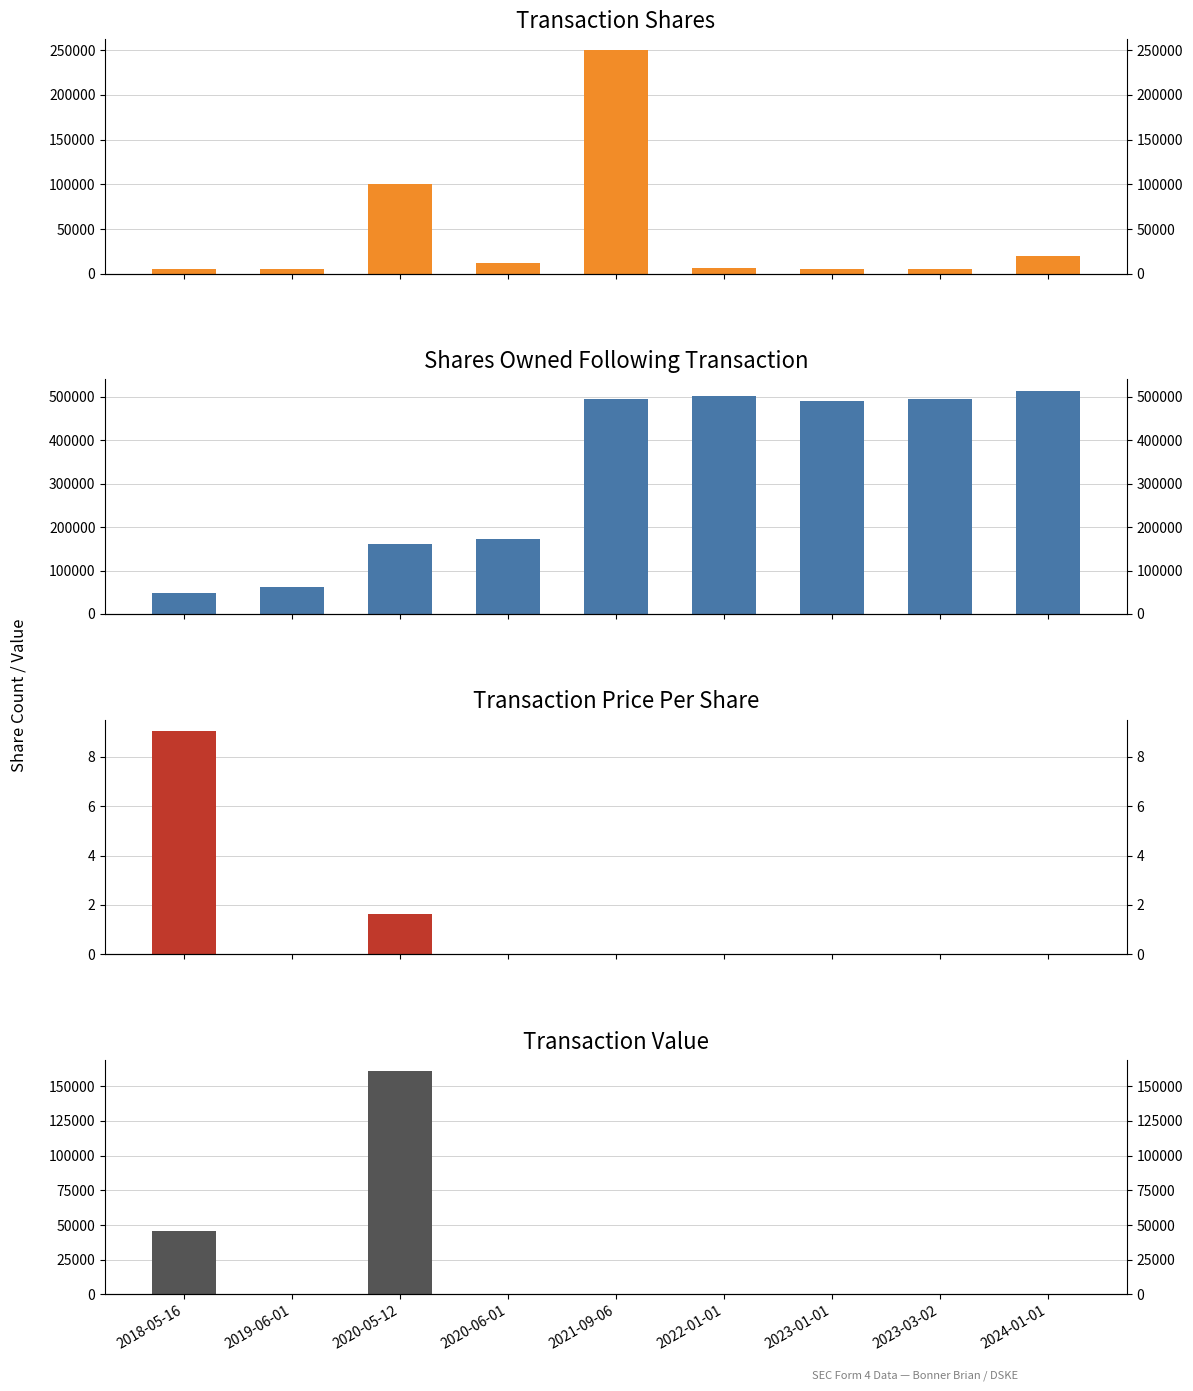

What position from the left is 2020-05-12?

3